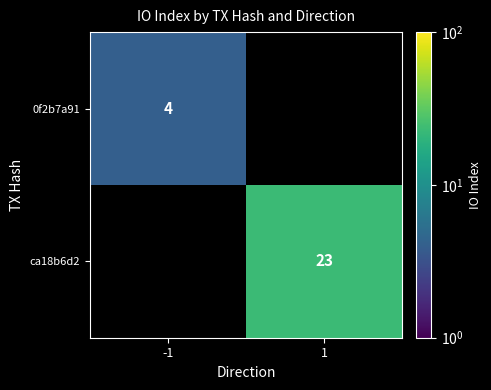

The 0f2b7a91 series shows 4 at -1. True or false?

True